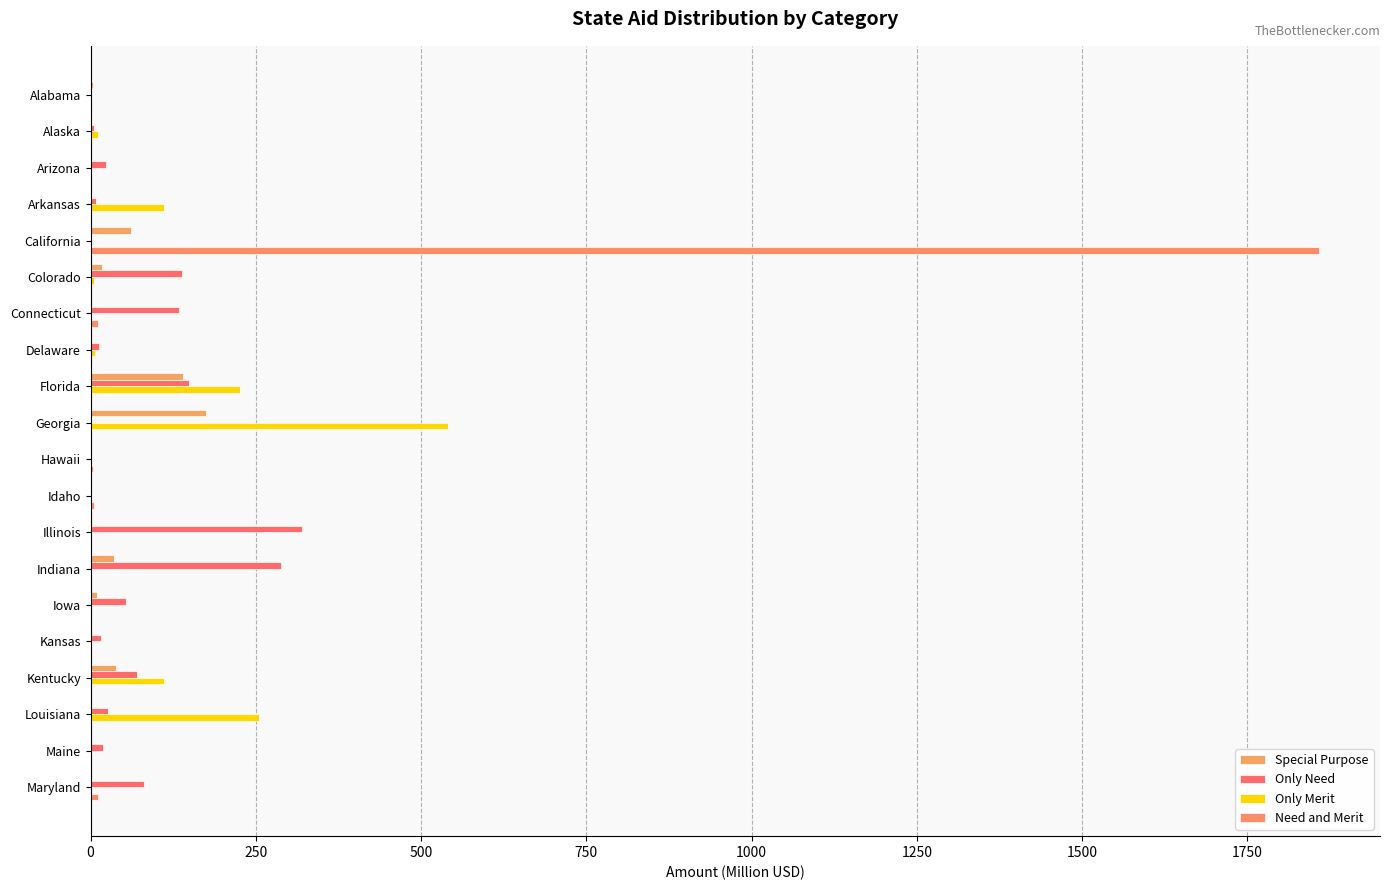

What are all the series names shown in the legend?

Special Purpose, Only Need, Only Merit, Need and Merit